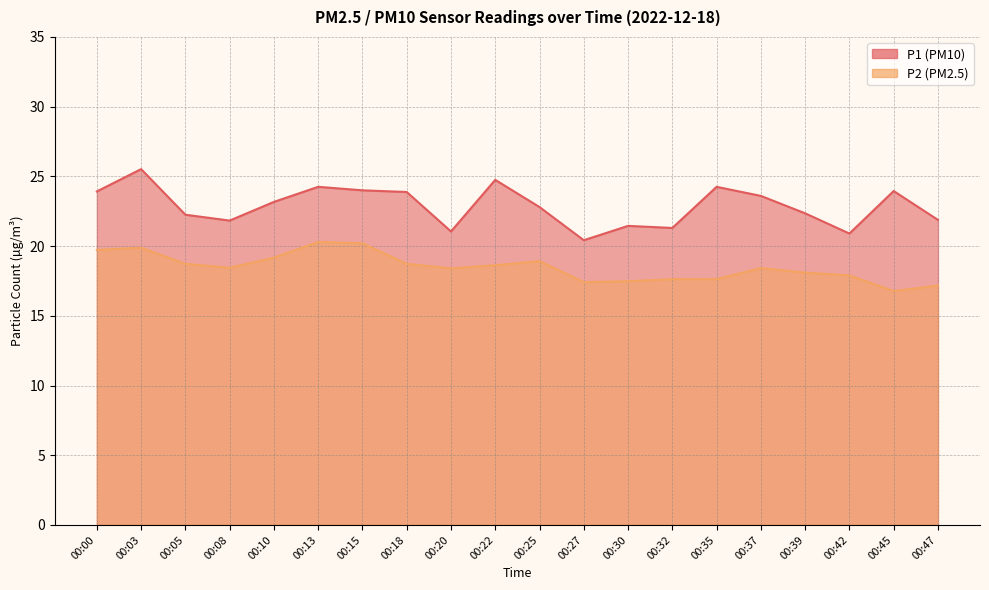

At how many categories does at least one series exceed 23?

10